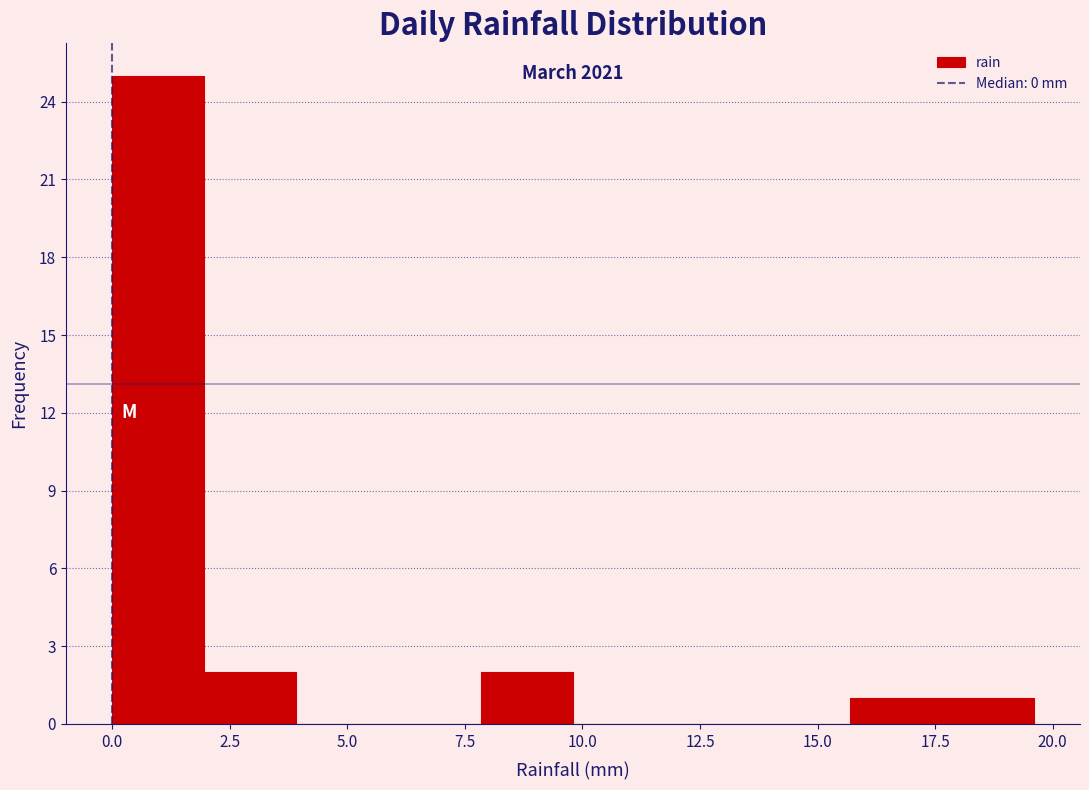

Read against the x-axis, roughly where is the centre of the tallest bar?

1.0